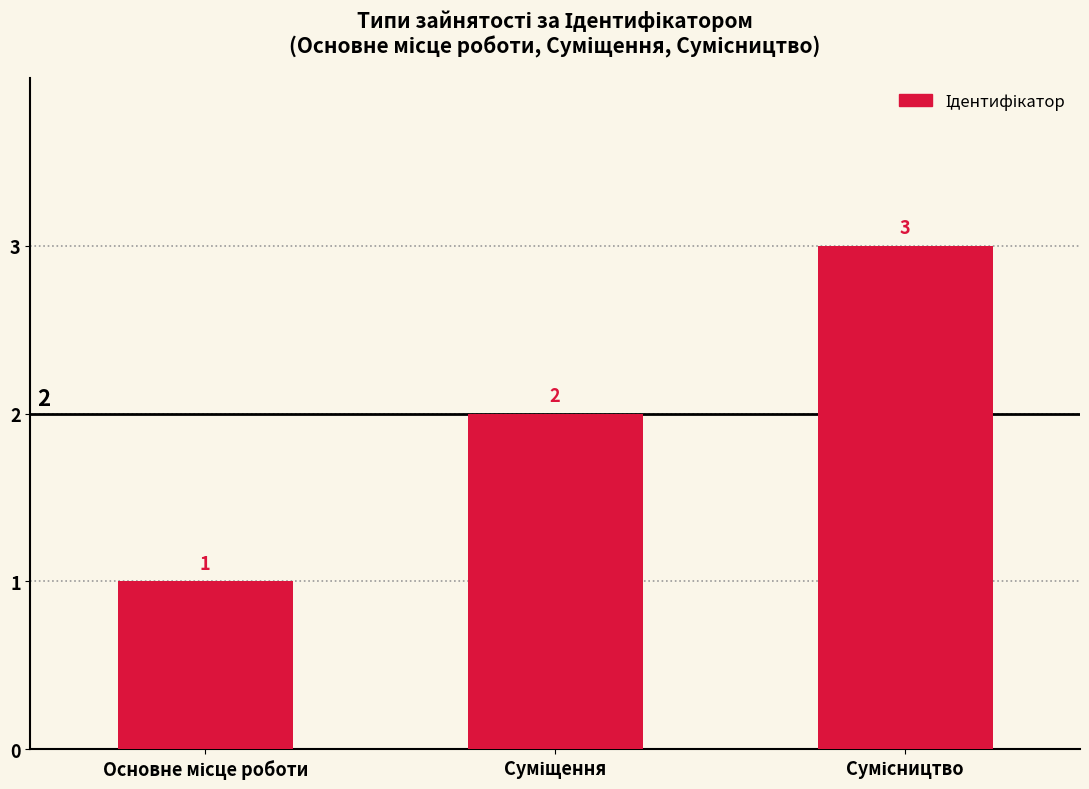

How many values are below 2?

1